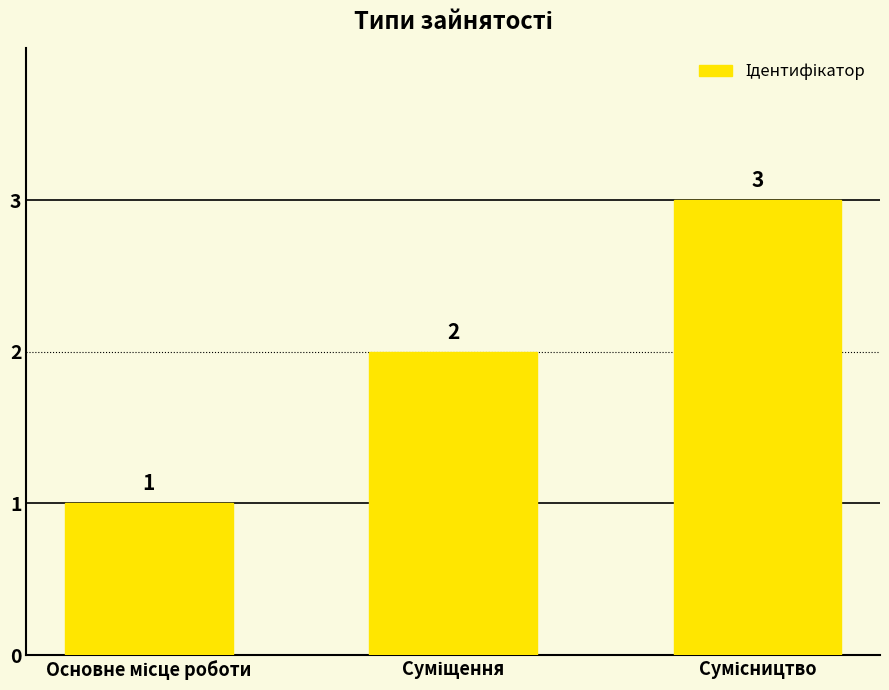

What is the difference between the maximum and minimum values?

2